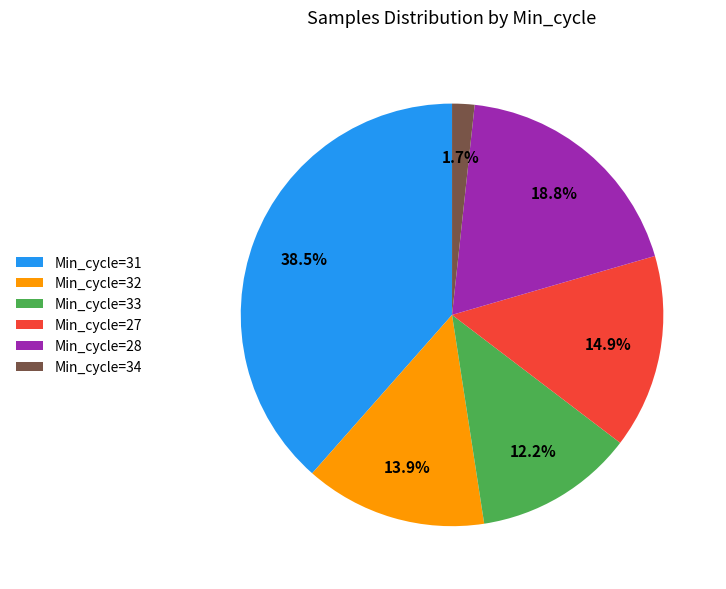

Does any single category account for the majority?

No